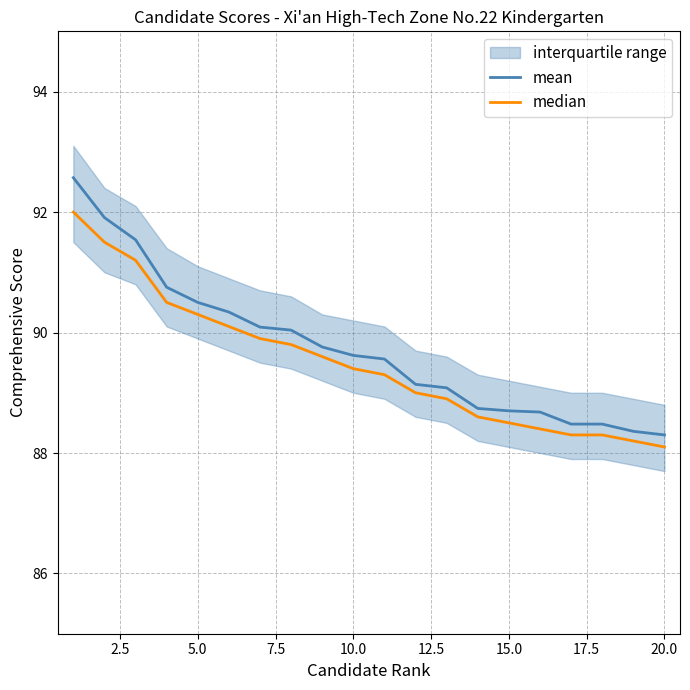

What is the lowest value of the mean series?

88.3